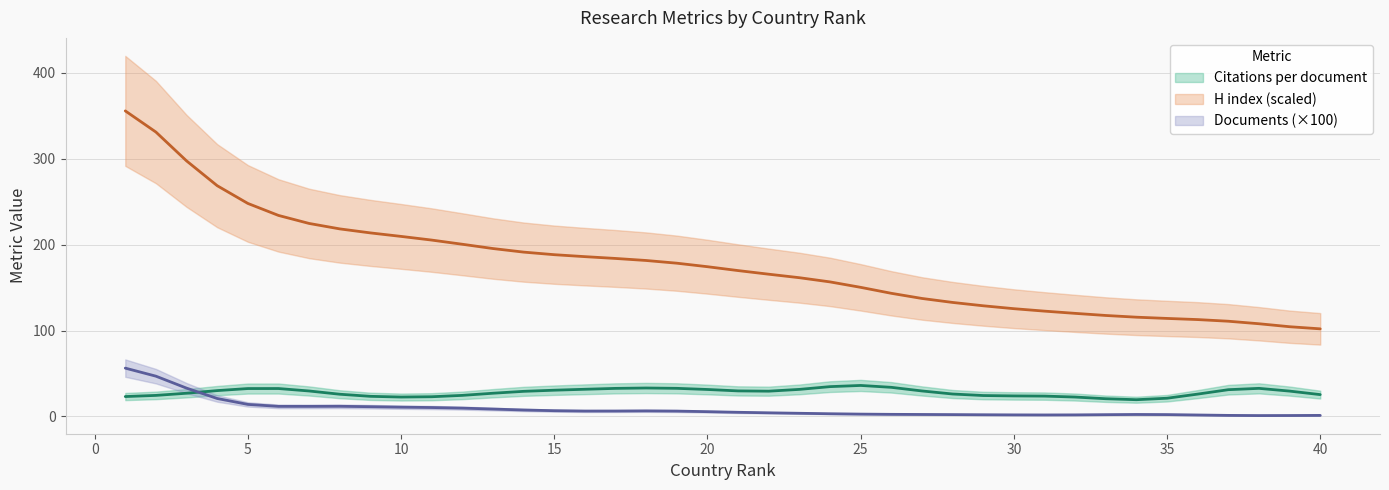

True or false: H index and Documents (hundreds) cross at least once.

False